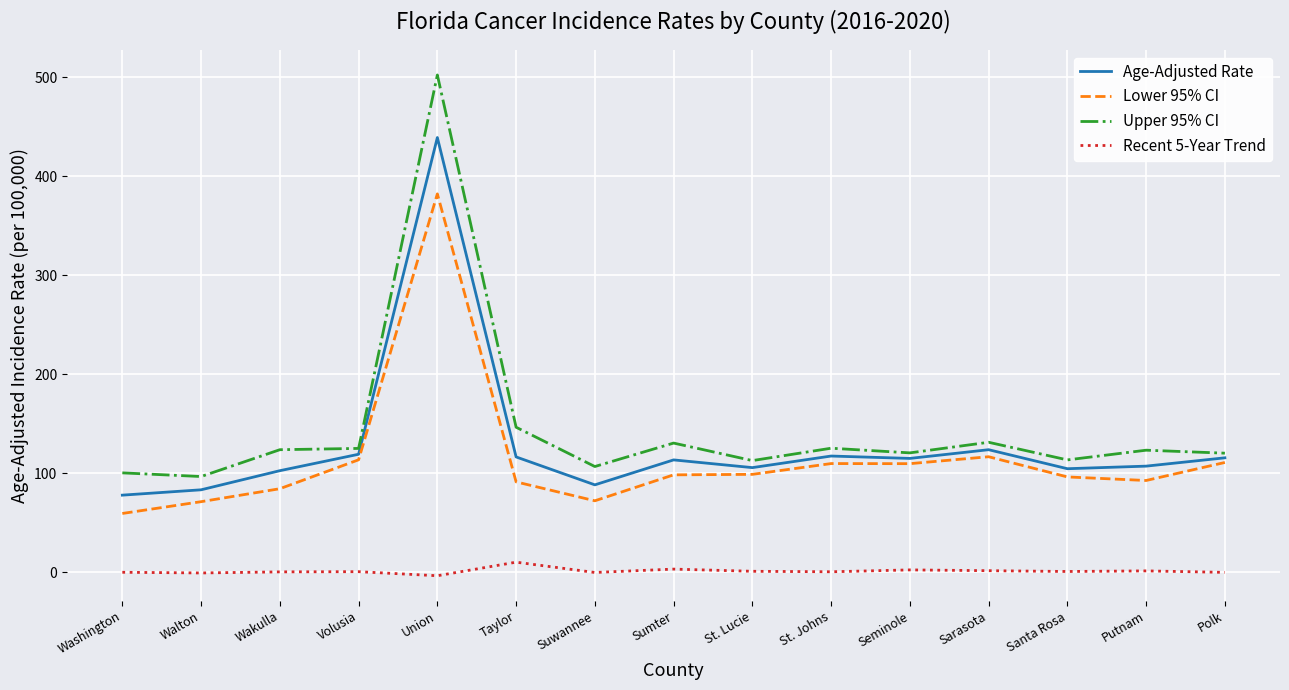

What is the difference between the maximum and minimum values in the Lower 95% CI series?

322.8